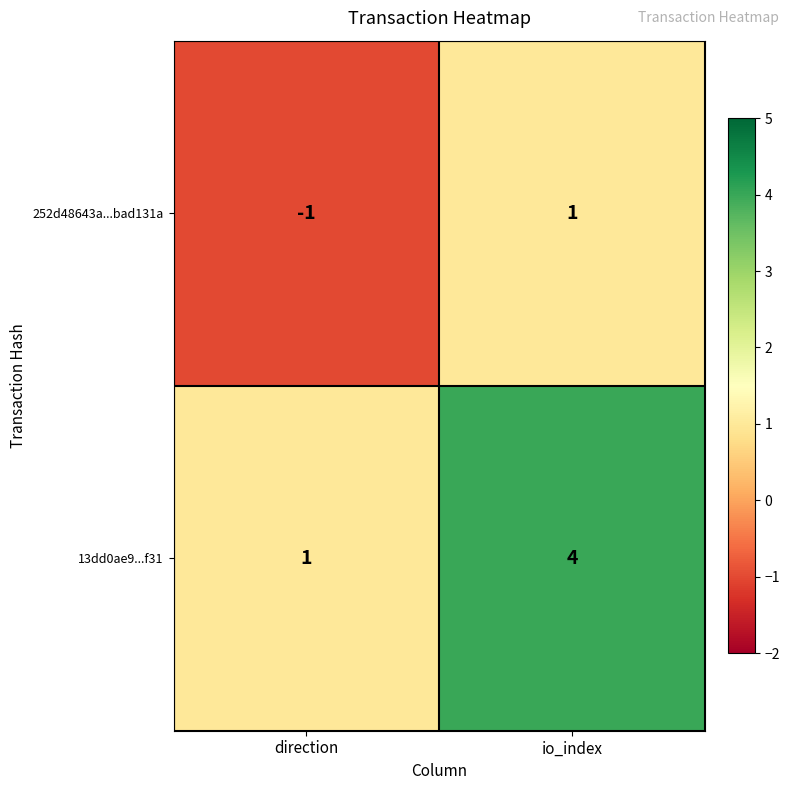

What is the spread (max minus min) of values at io_index?

3